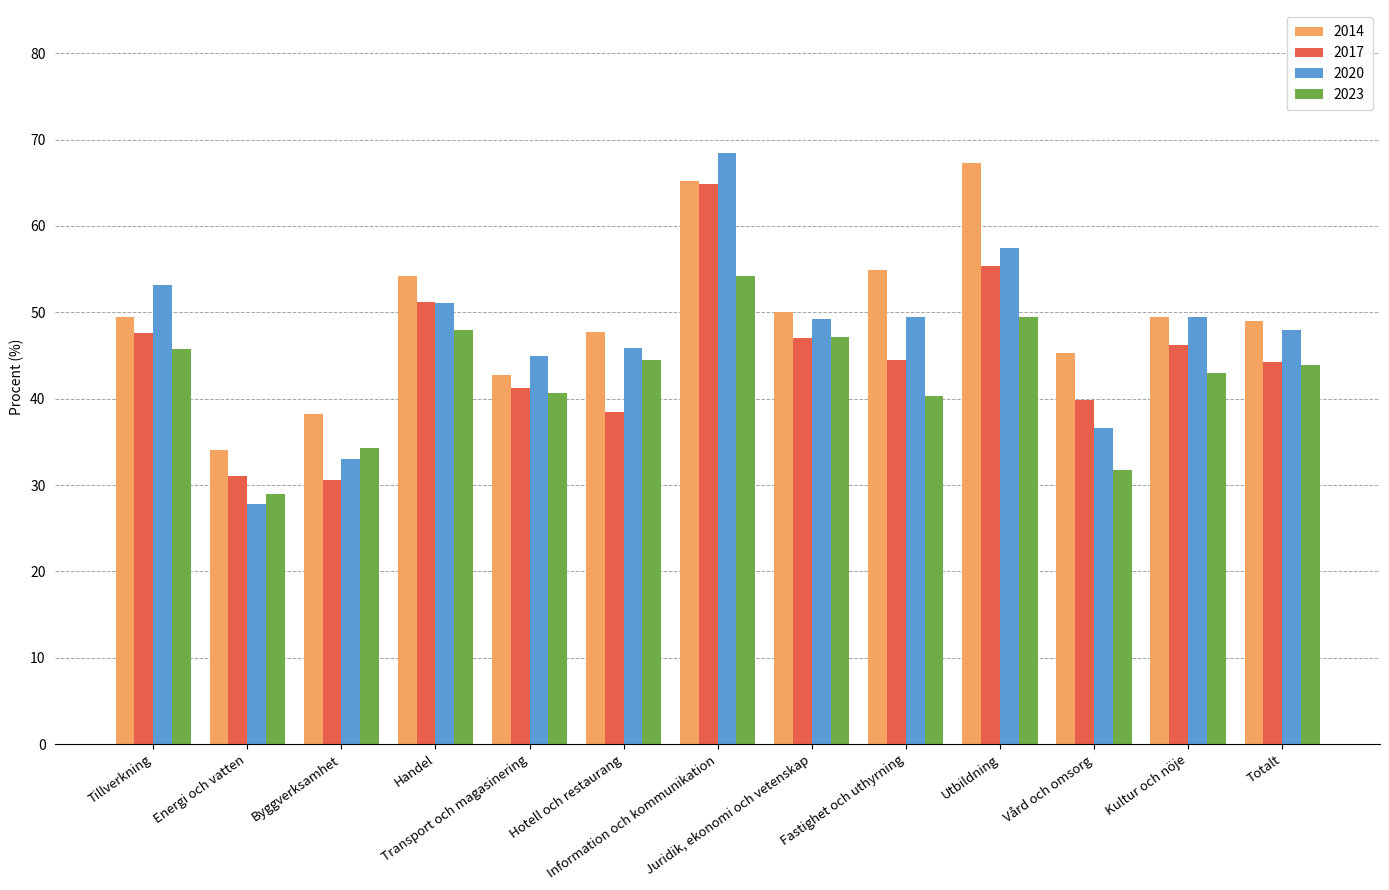

What is the lowest value of the 2017 series?

30.6